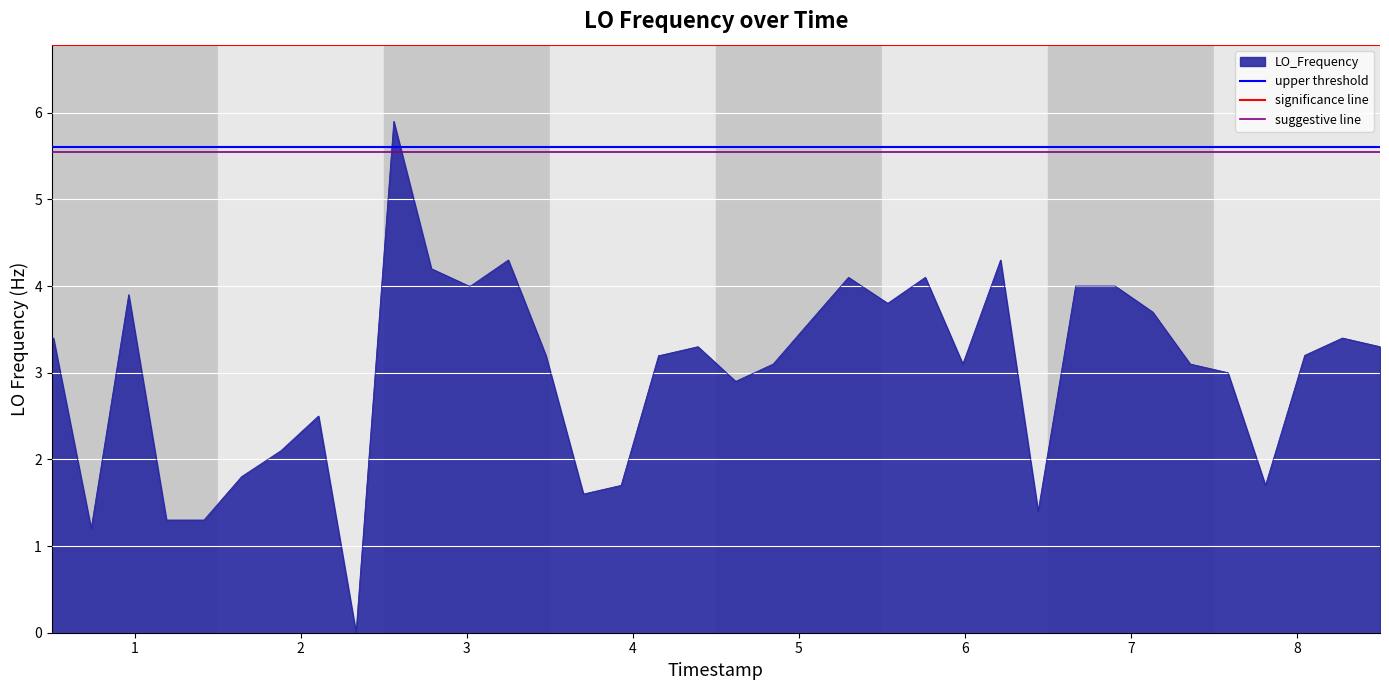

What is the highest value of the LO_Frequency series?

5.9